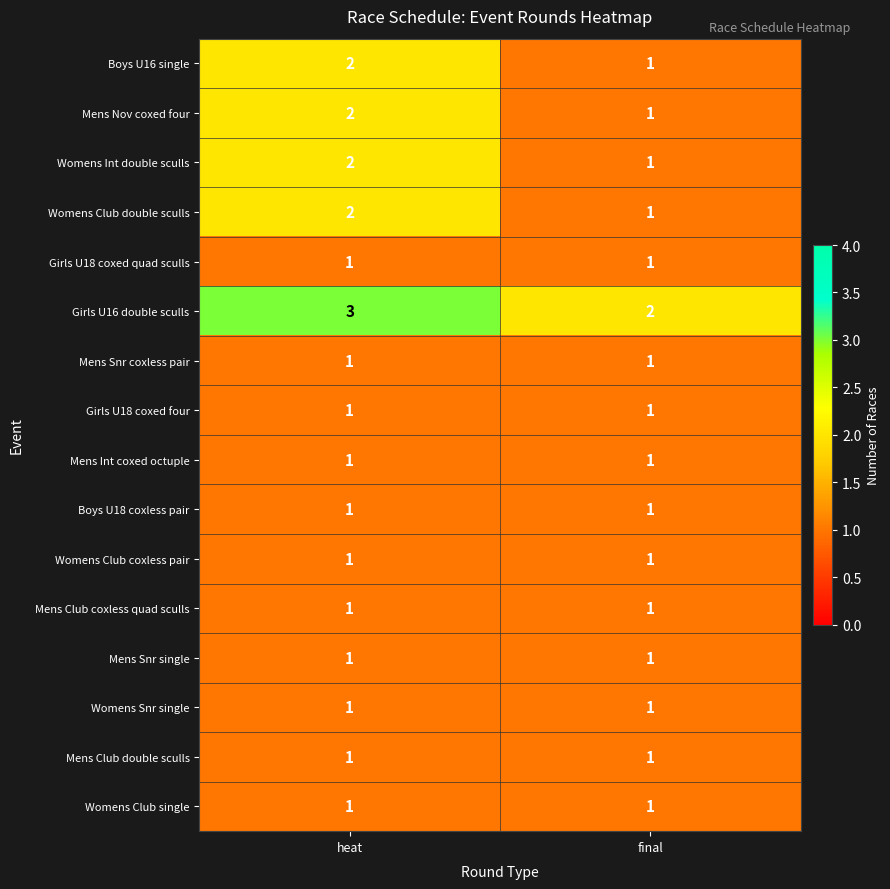

True or false: Womens Club coxless pair has a value of 0 at final.

False